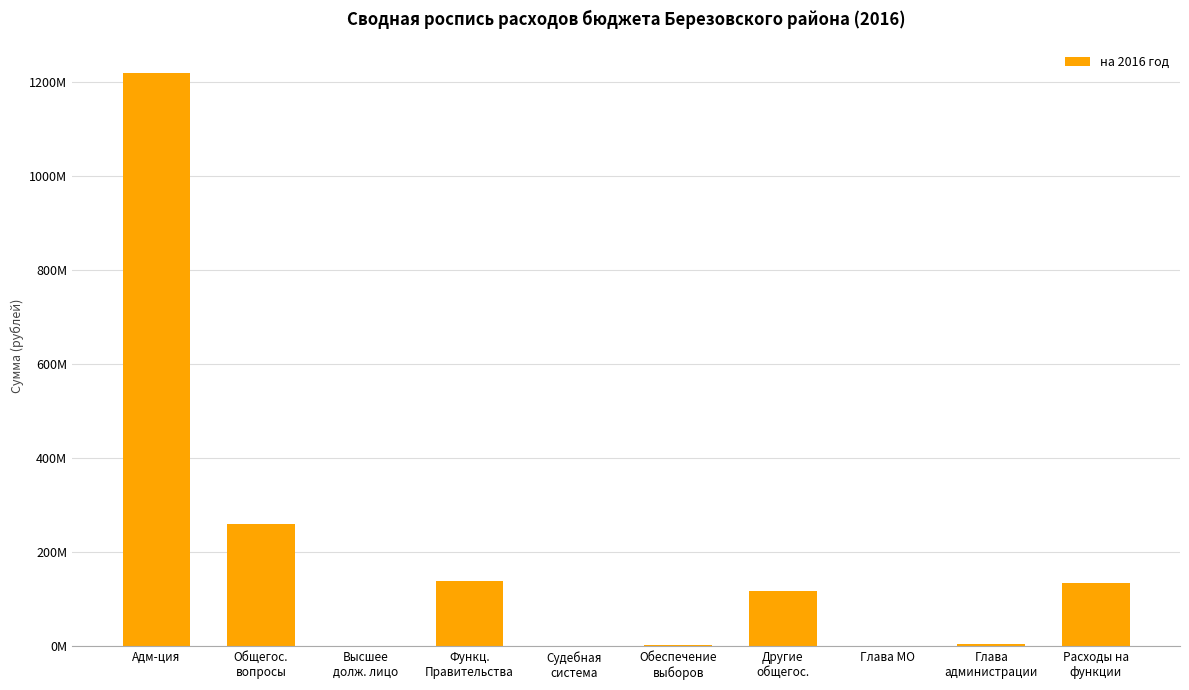

What is the ratio of the value at Обеспечение
выборов to the value at Судебная
система?

143.5